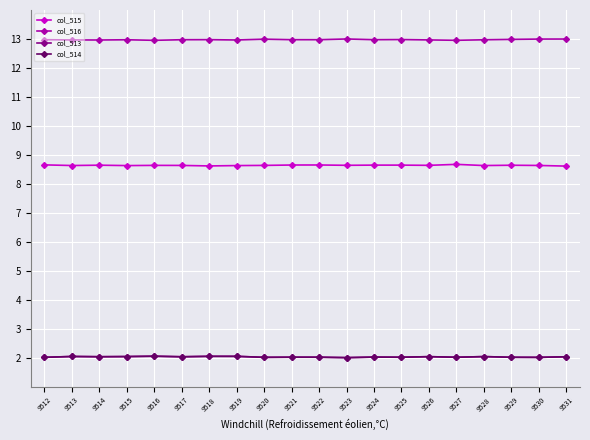

What is the sum of all col_514 values?

40.5